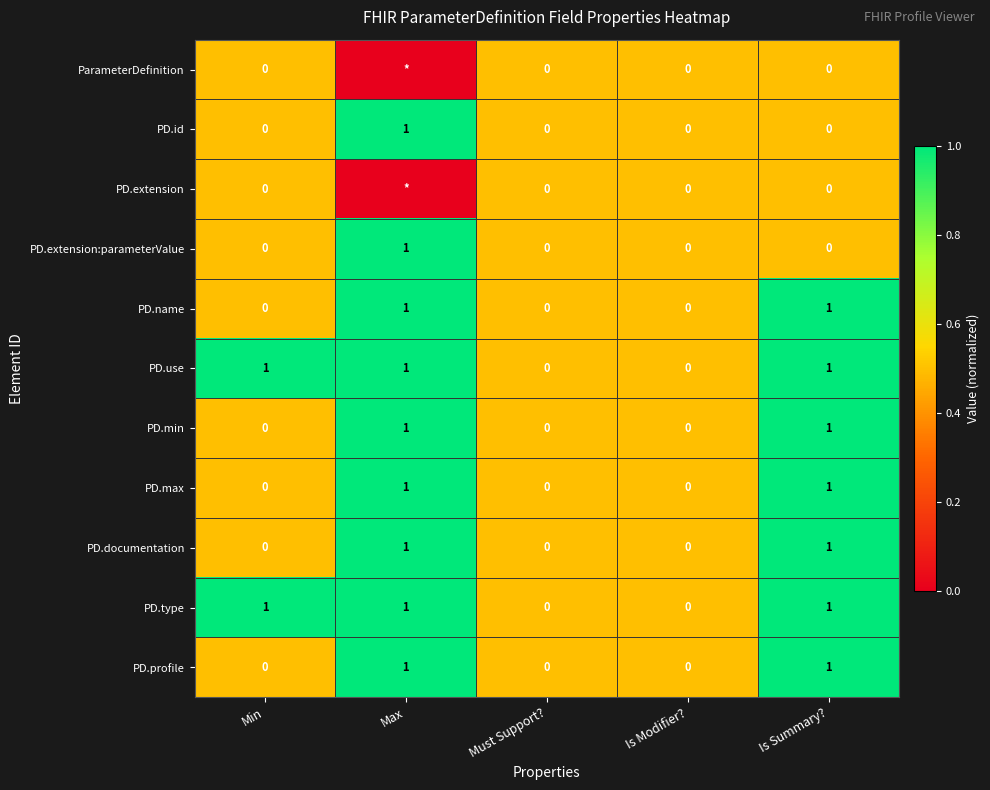

Count the PD.type values in the range 0 to 1.

5